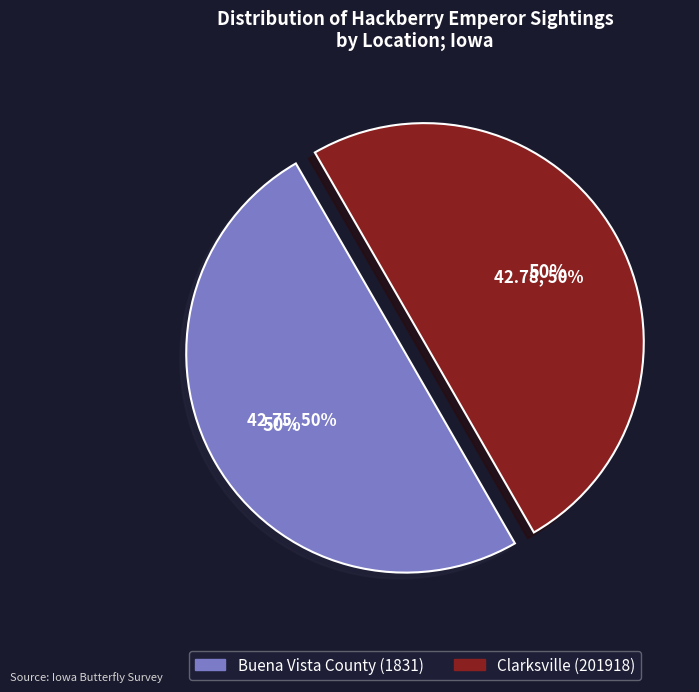

Combined, do Clarksville (201918) and Buena Vista County (1831) account for over 50%?

Yes